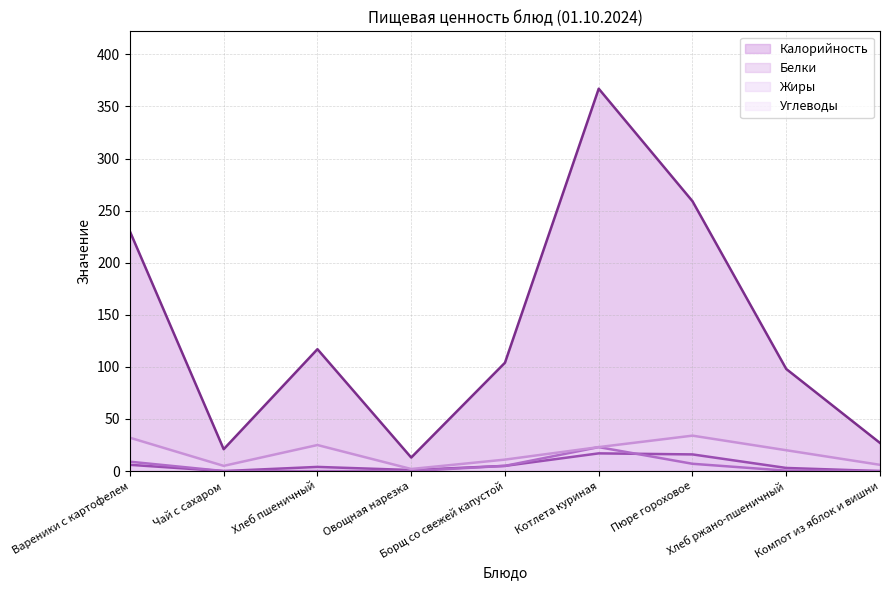

Which category has the highest value across all series?

Котлета куриная